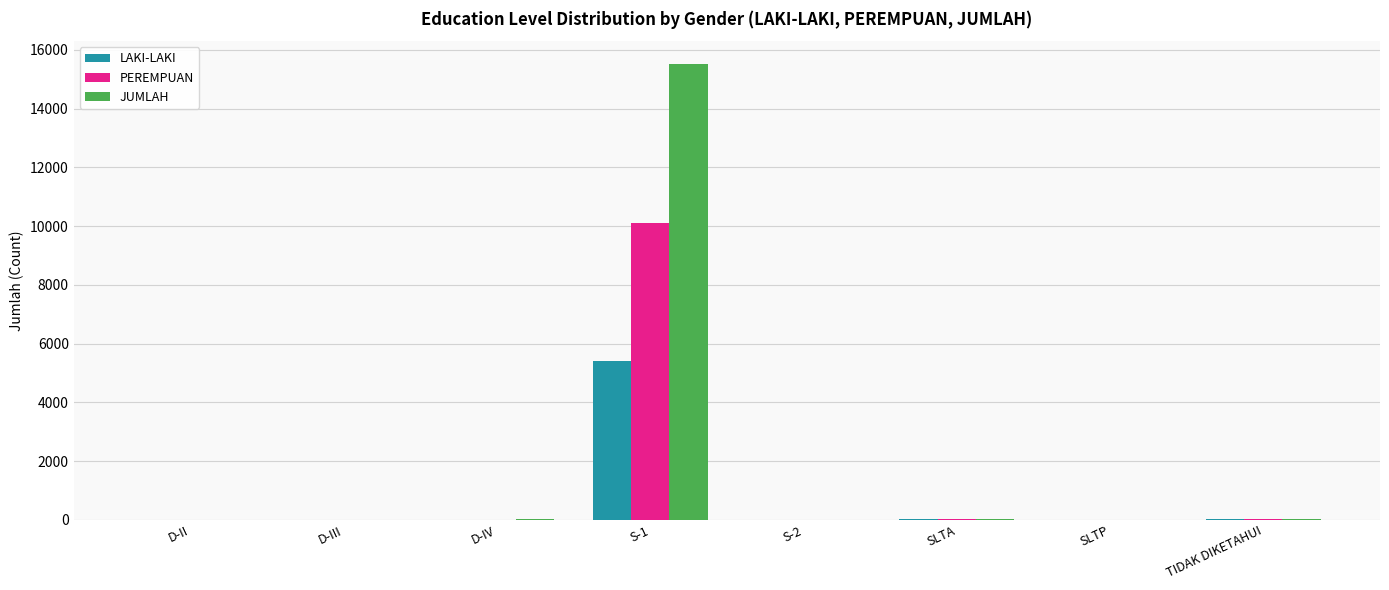

What is the highest value of the PEREMPUAN series?

10108